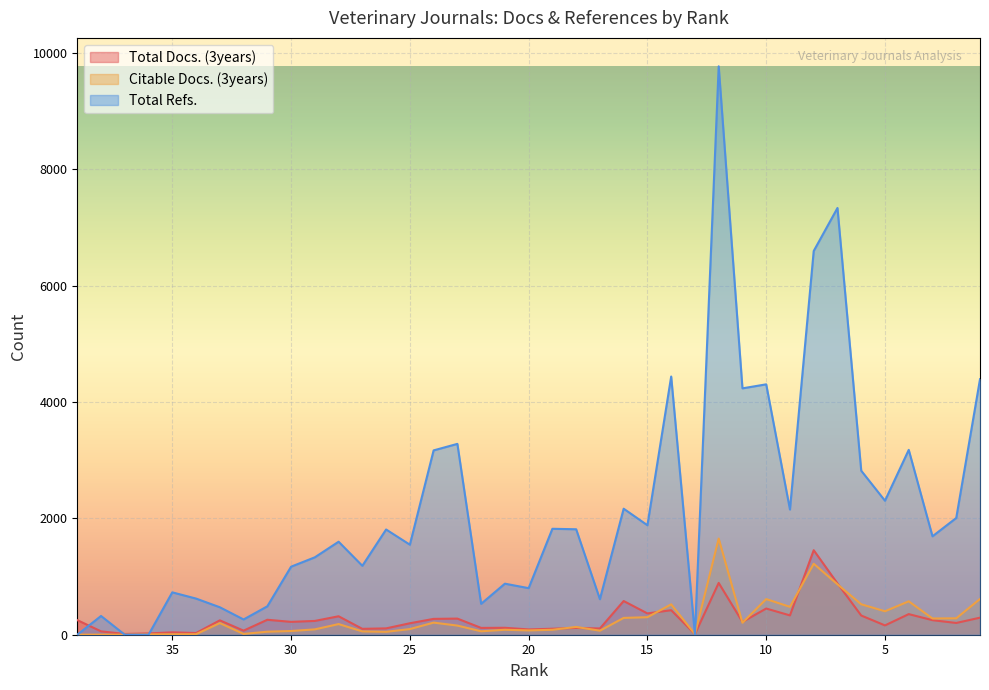

The value of Total Docs. (3years) at 31 is 257. True or false?

True